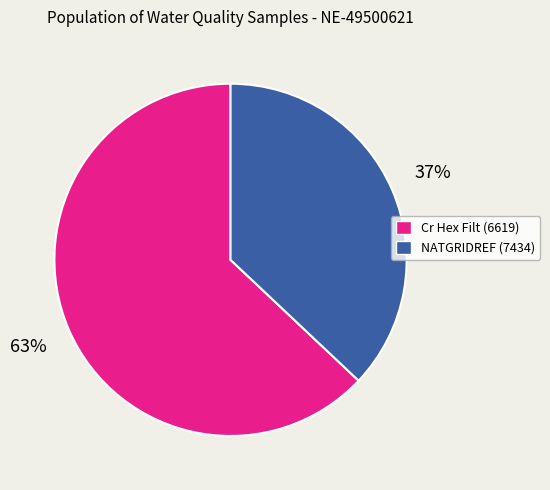

The Cr Hex Filt (6619) slice represents 63% of the pie. True or false?

True